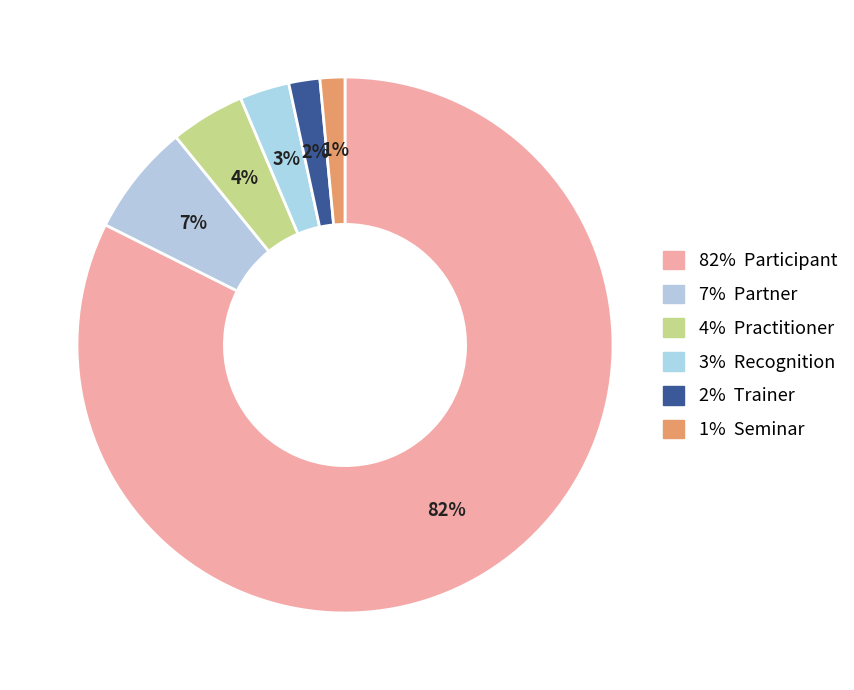

Count the number of slices in the pie.

6